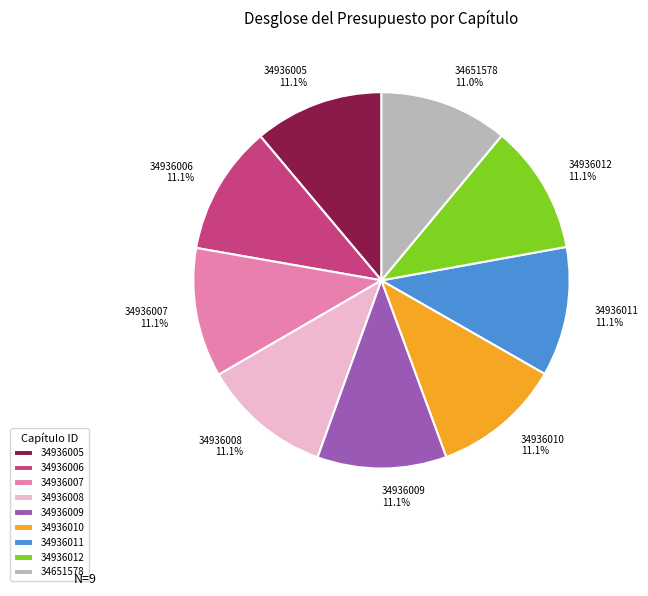

Count the number of slices in the pie.

9